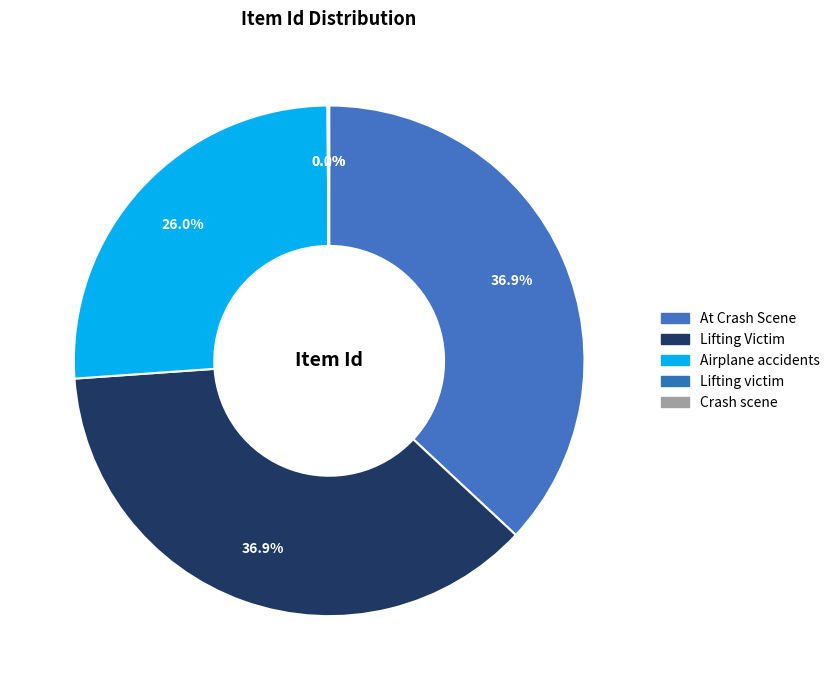

To the nearest percent, what is the difference between the largest and smallest slice percentages?

37%